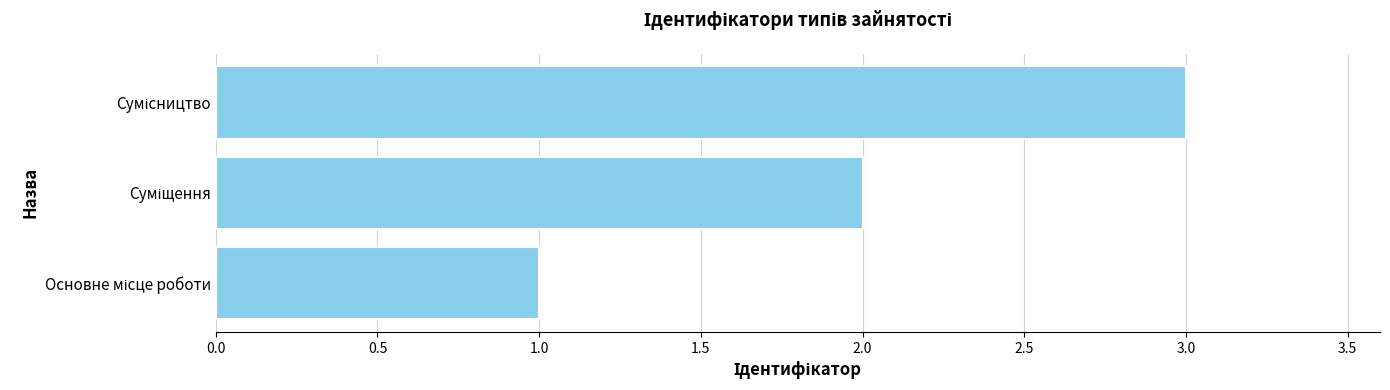

What is the greatest value displayed?

3